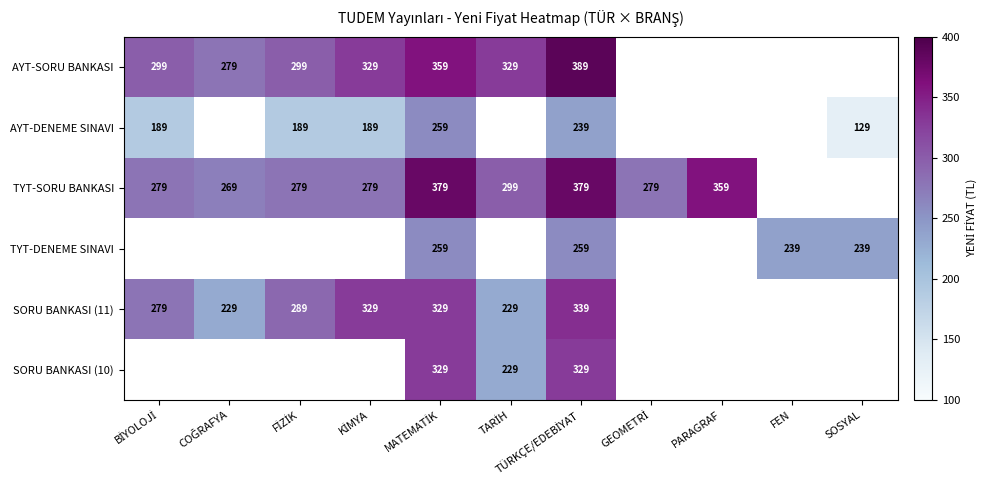

Is it true that AYT-DENEME SINAVI equals 197 at SOSYAL?

False